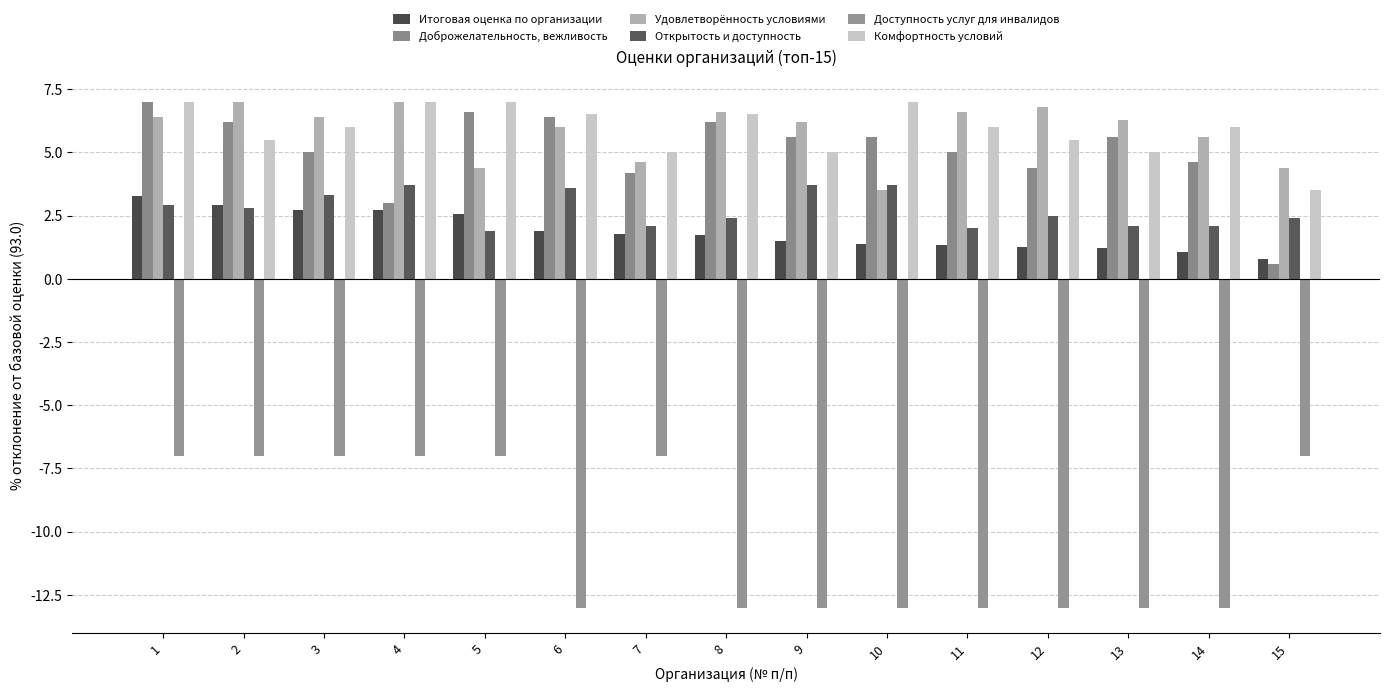

What is the maximum value for Доброжелательность, вежливость?

7.0